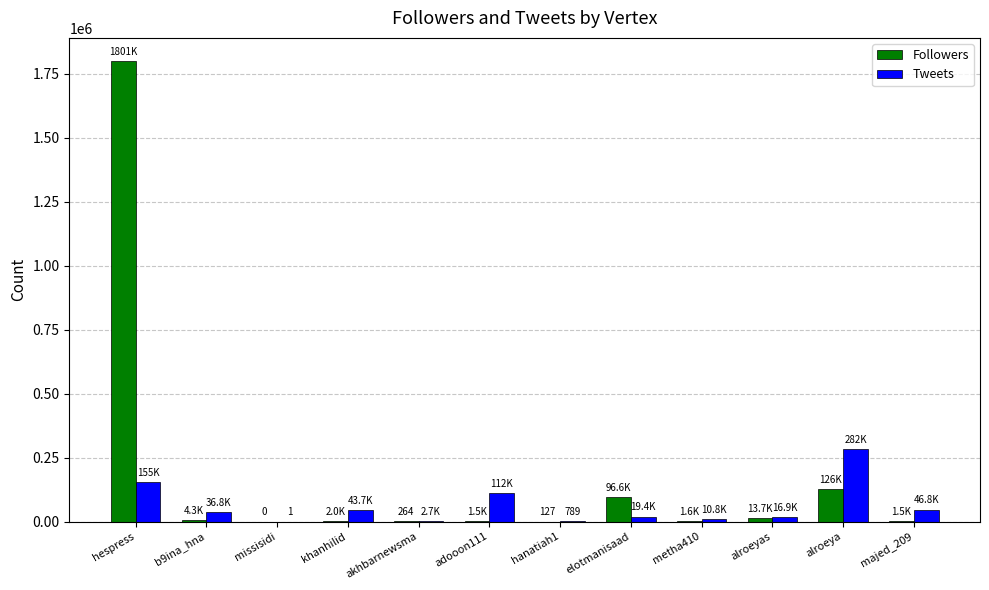

How many distinct data groups are displayed?

2